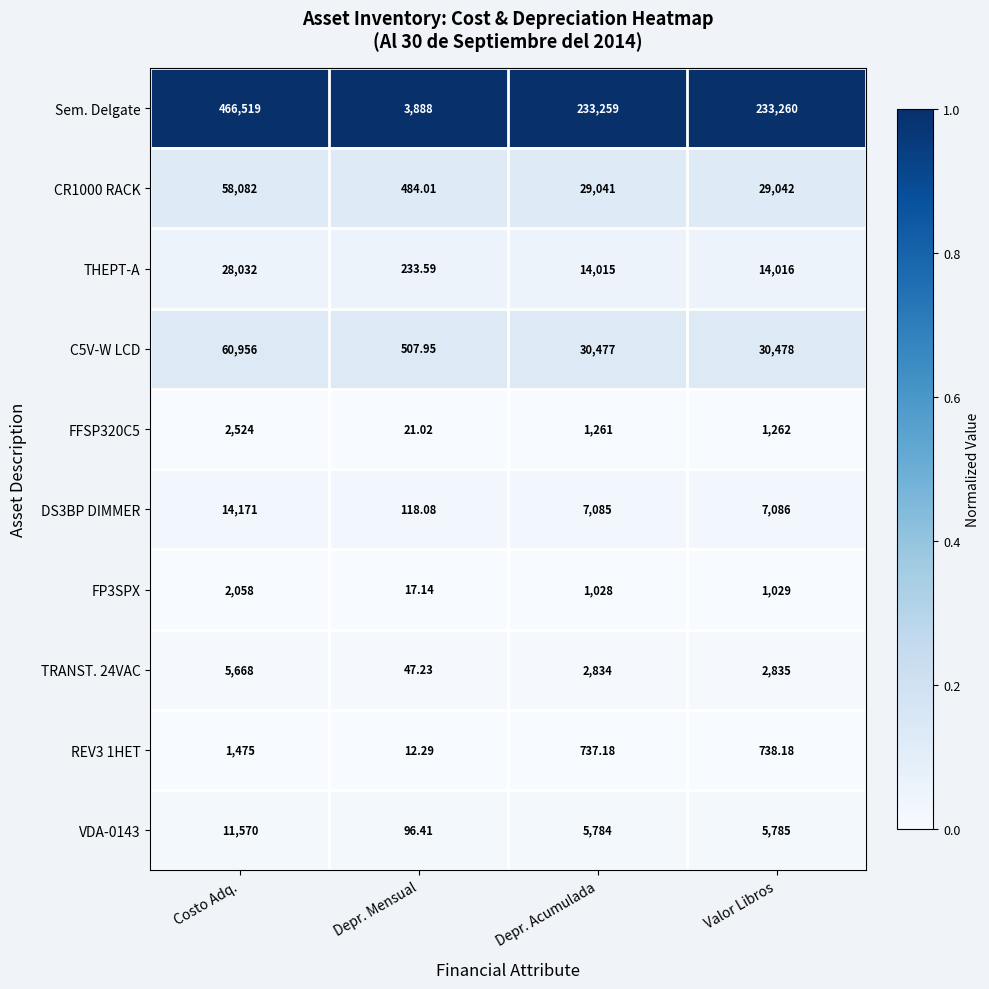

Which series changed the most between Costo Adq. and Depr. Mensual?

Sem. Delgate